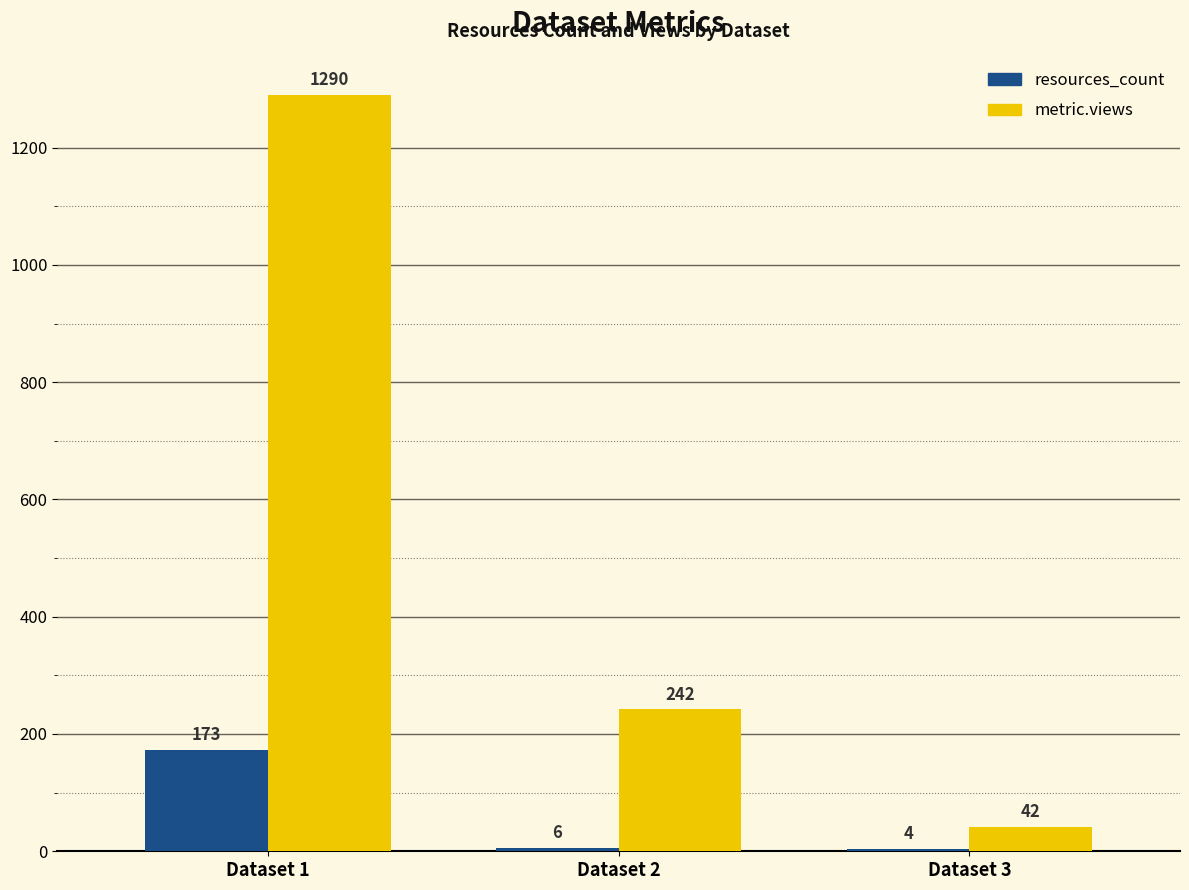

The value of resources_count at Dataset 3 is 4. True or false?

True